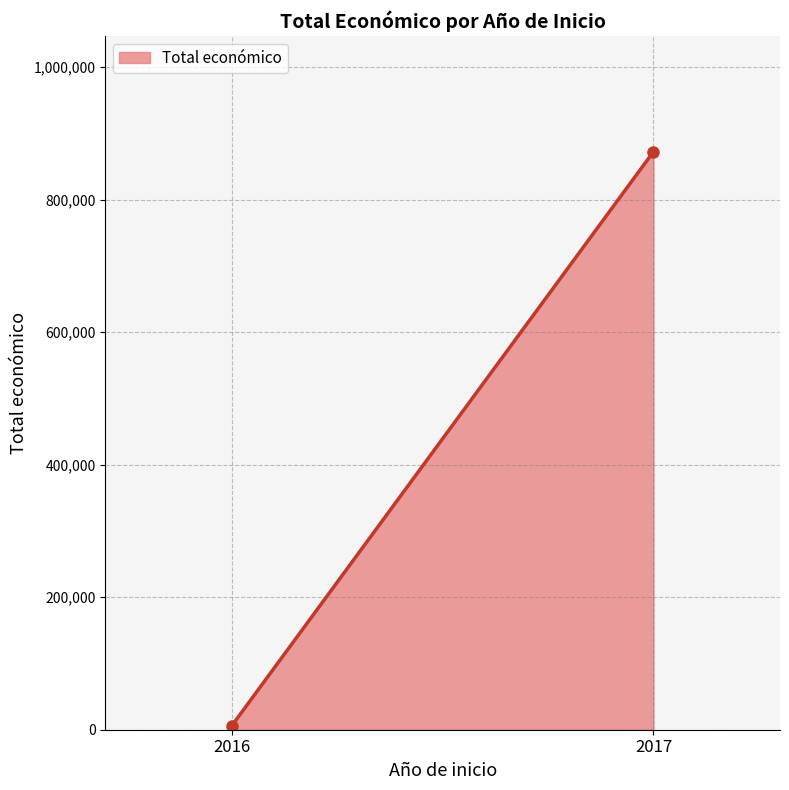

How many values are below 872337?

1